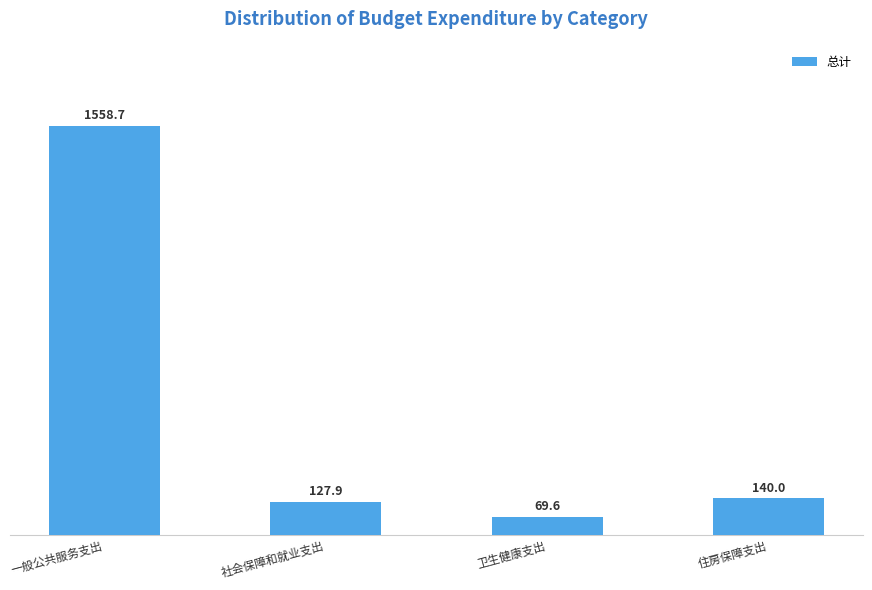

Reading left to right, extract all data points from this chart.

1558.7	127.9	69.6	140.0